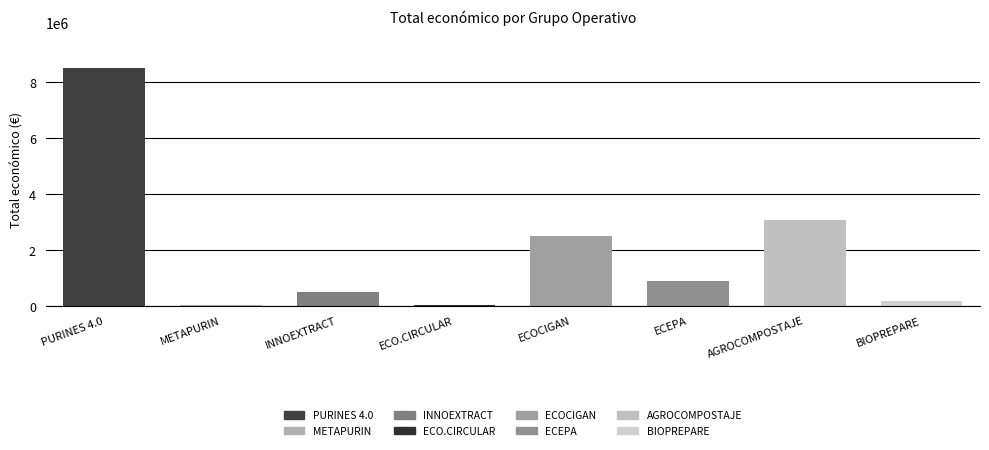

What is the difference between the second highest and minimum values?

3052838